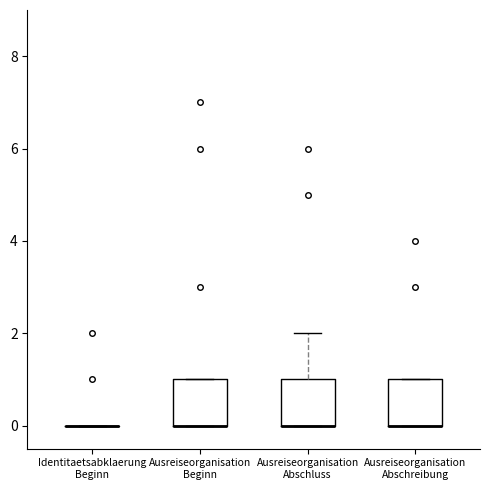

Reading left to right, read every box against the y-axis: the position of its median line, the range the box covers, and the ends of its whiskers. The values are not printed on the chart, so give them approximately, as read against the axis.

Identitaetsabklaerung Beginn: box collapsed to a line at 0, whiskers 0 to 0
Ausreiseorganisation Beginn: median 0 (drawn on the box's lower edge), box 0 to 1, whiskers 0 to 1
Ausreiseorganisation Abschluss: median 0 (drawn on the box's lower edge), box 0 to 1, whiskers 0 to 2
Ausreiseorganisation Abschreibung: median 0 (drawn on the box's lower edge), box 0 to 1, whiskers 0 to 1